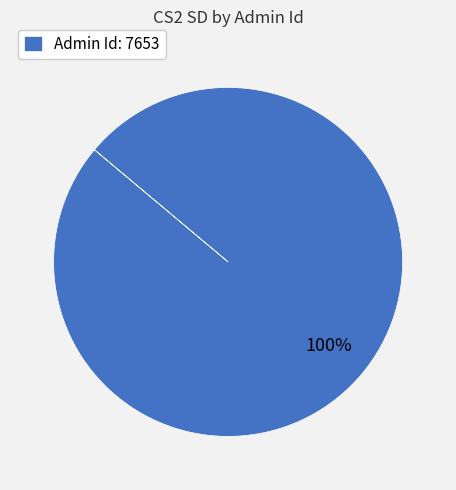

To the nearest percent, what percentage of the pie is Admin Id: 7653?

100%